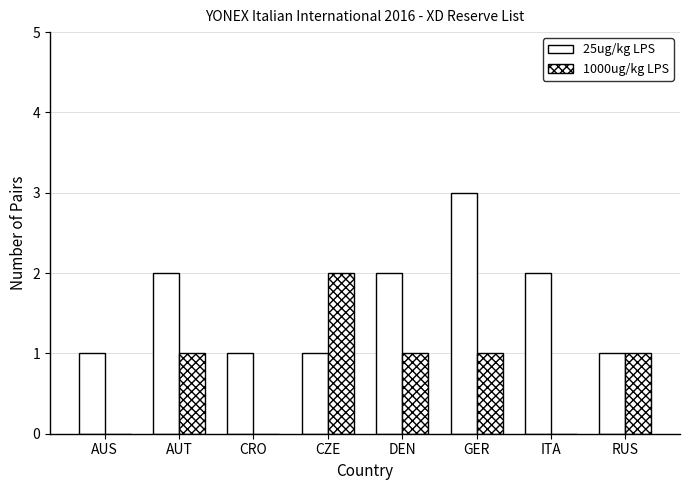

Which series has the largest total across all categories?

25ug/kg LPS